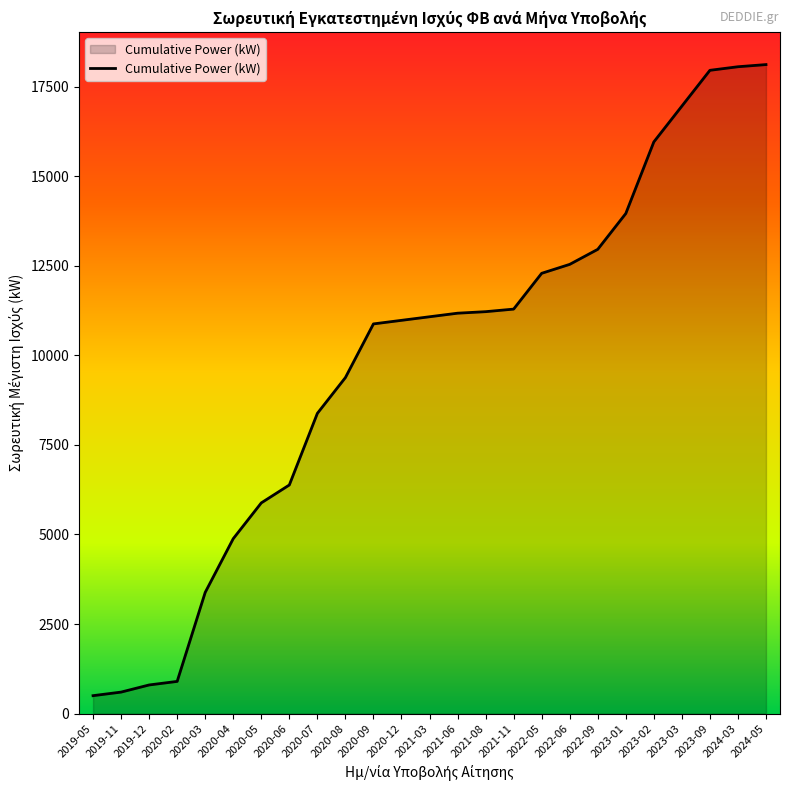

What is the difference between the maximum and minimum values?

17620.1